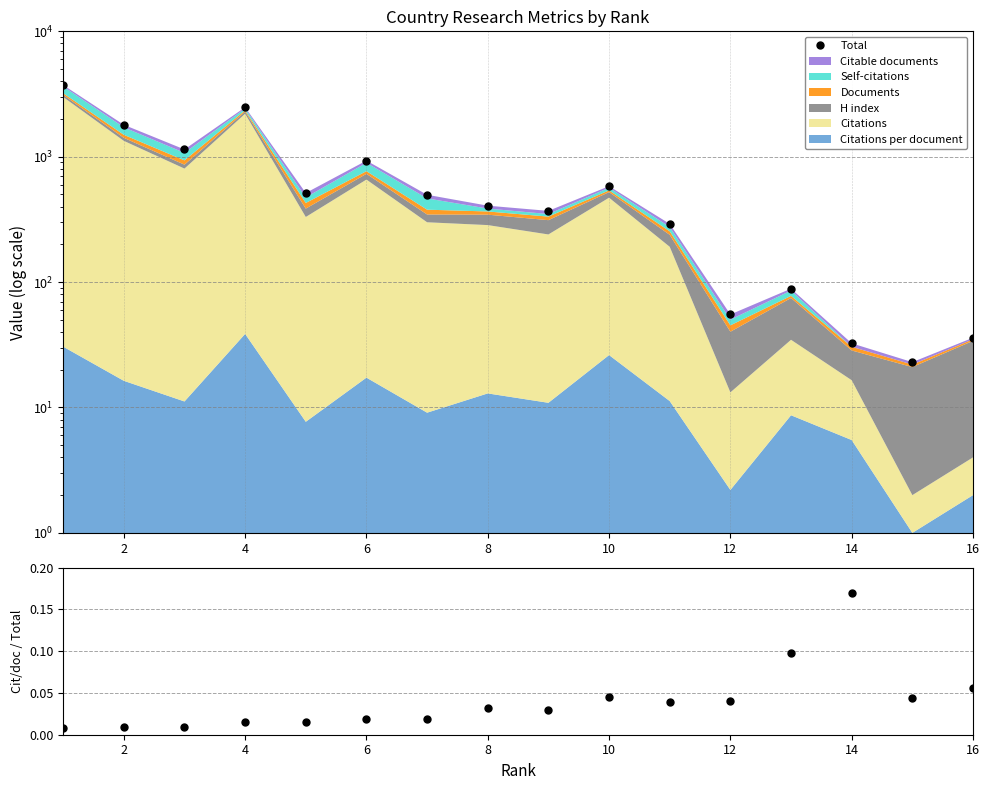

True or false: Cit/doc ratio and Total cross at least once.

False